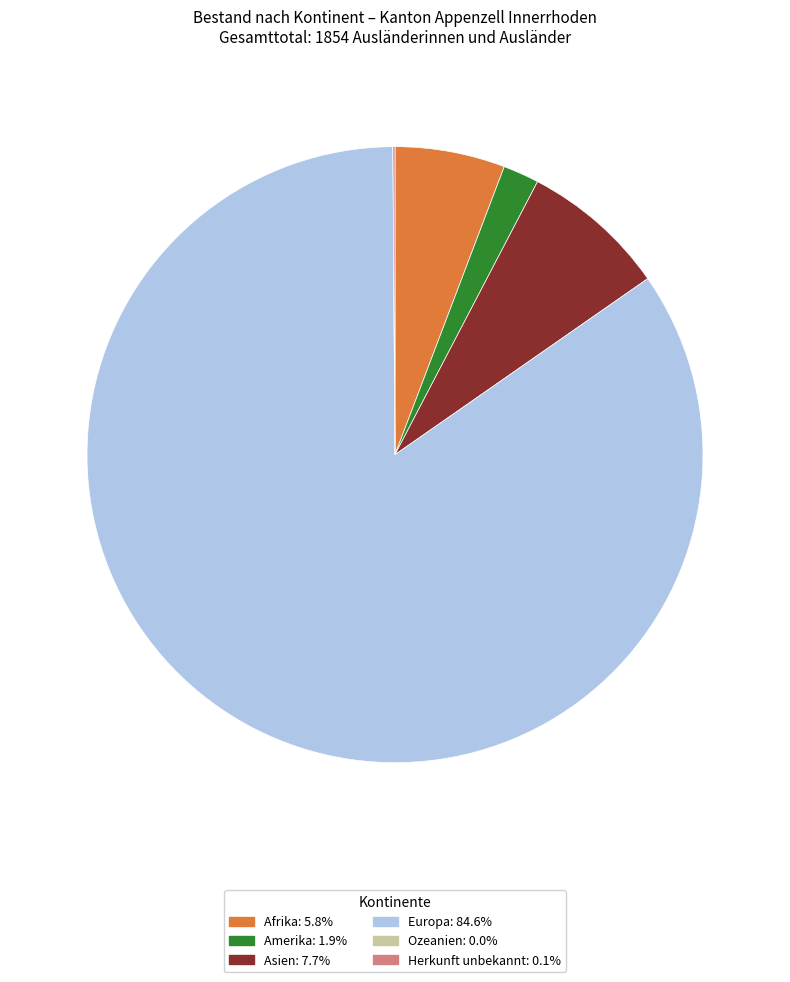

Approximately how many times larger is the value at Europa compared to Afrika?

14.7